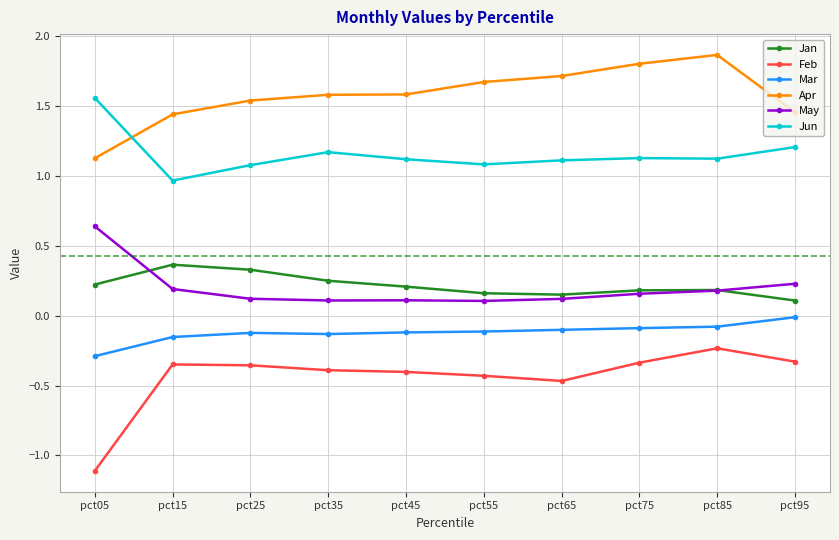

True or false: Jun and May cross at least once.

False